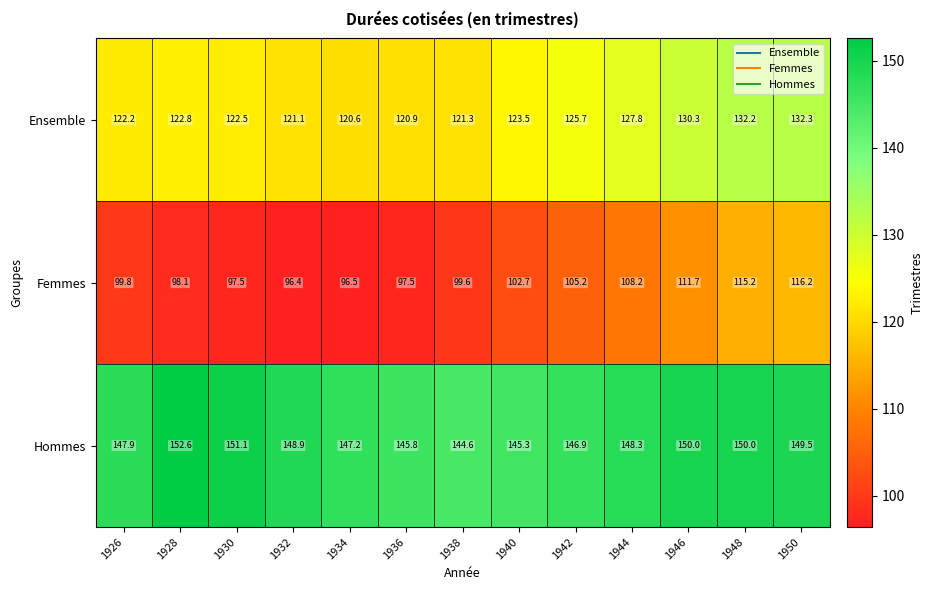

Read the Femmes value at 1946.

111.7